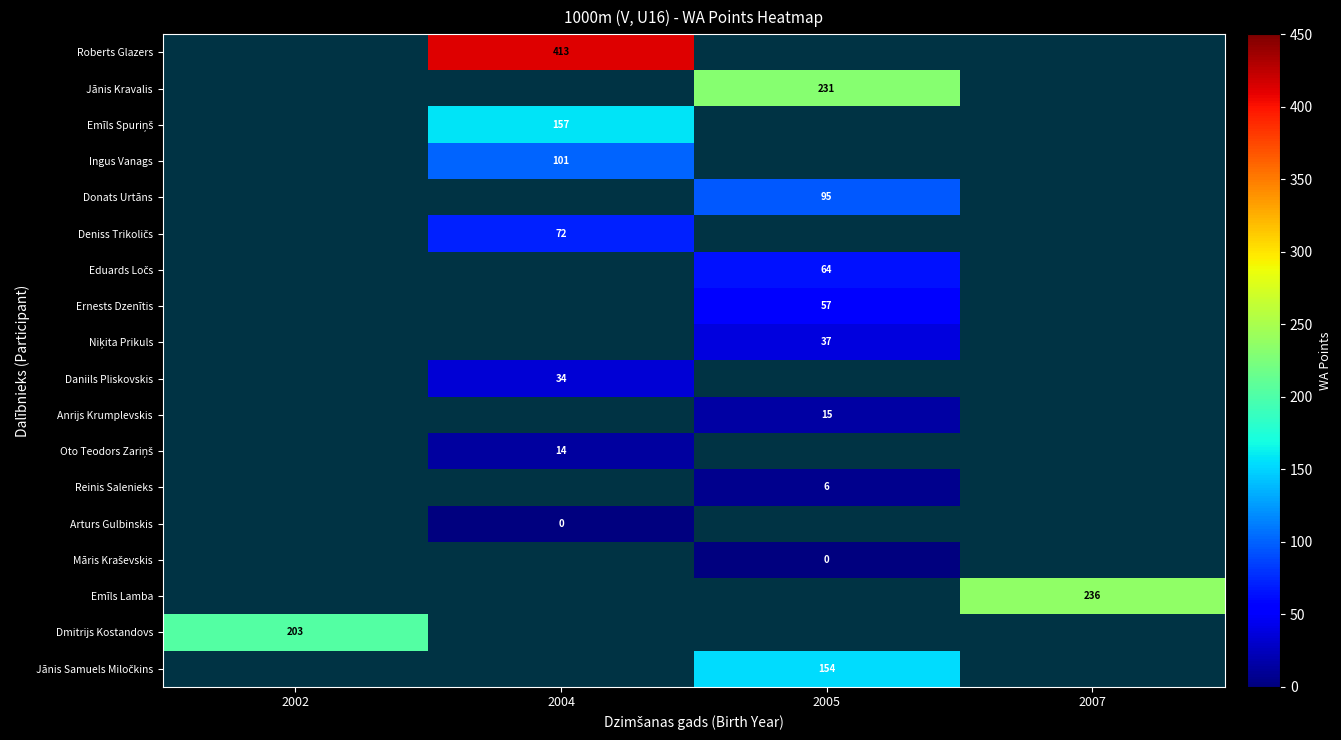

The value of Ingus Vanags at 2004 is 53. True or false?

False